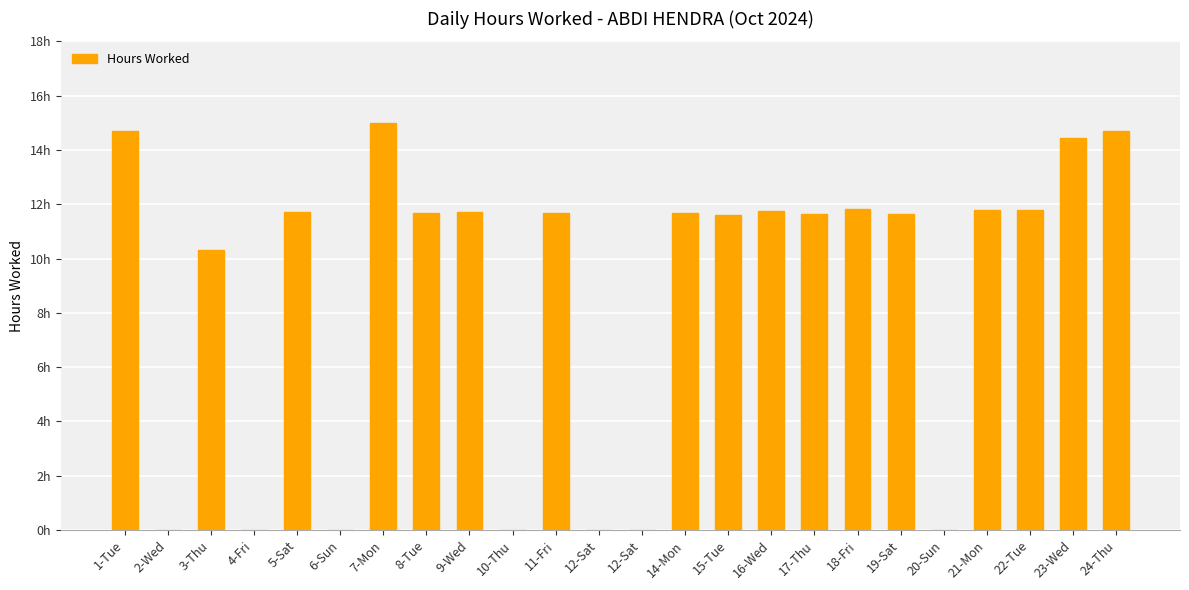

True or false: the data shows 20.2 at 19-Sat.

False